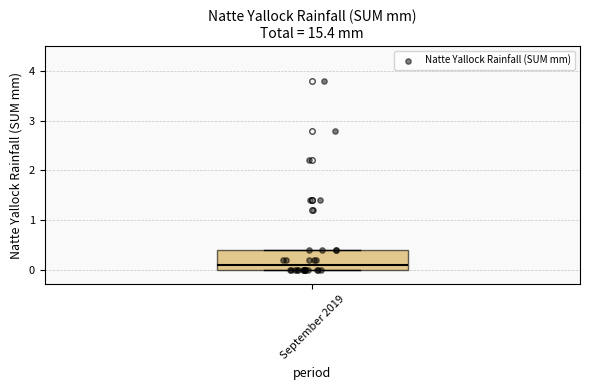

Where is the upper edge of the box for September 2019 on the y-axis? The values are not printed on the chart, so give them approximately, as read against the axis.

0.4